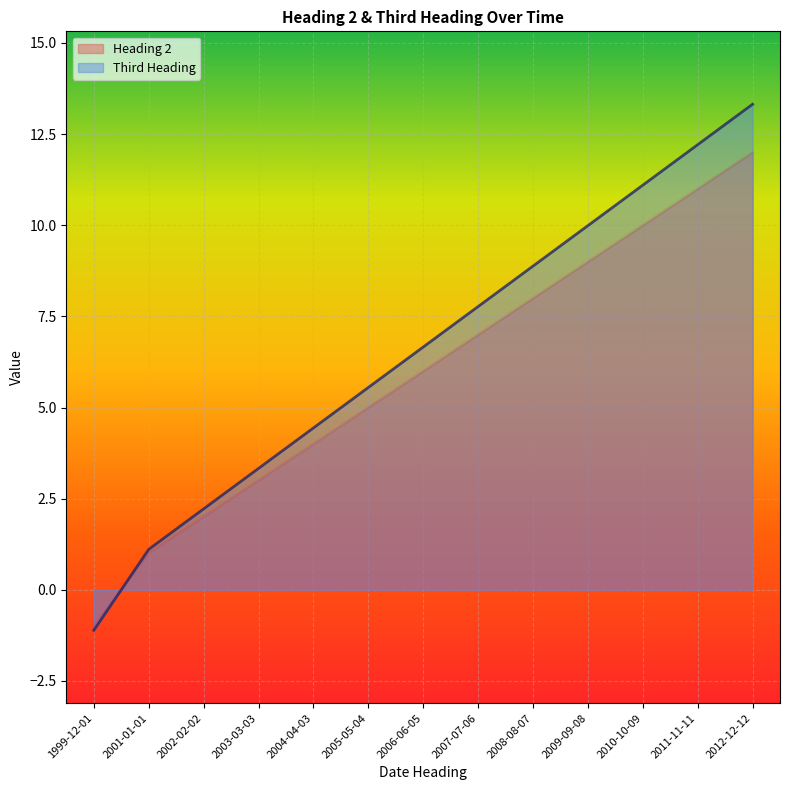

What position from the left is 2002-02-02?

3